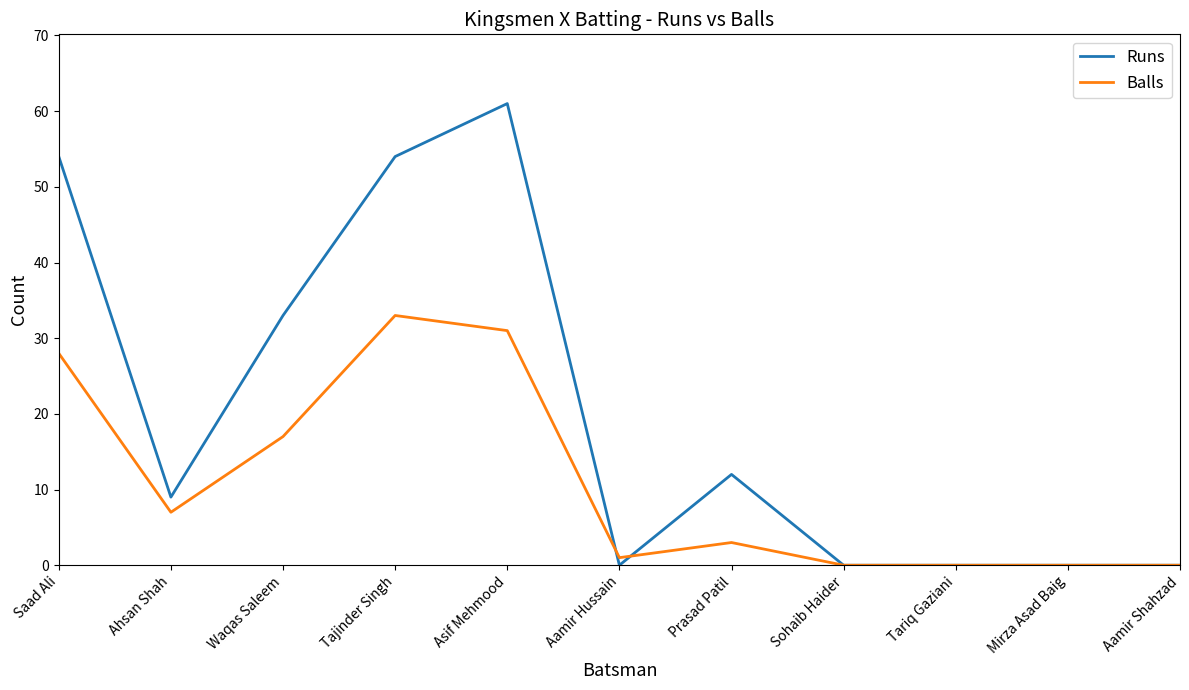

Which series has the widest spread of values?

Runs